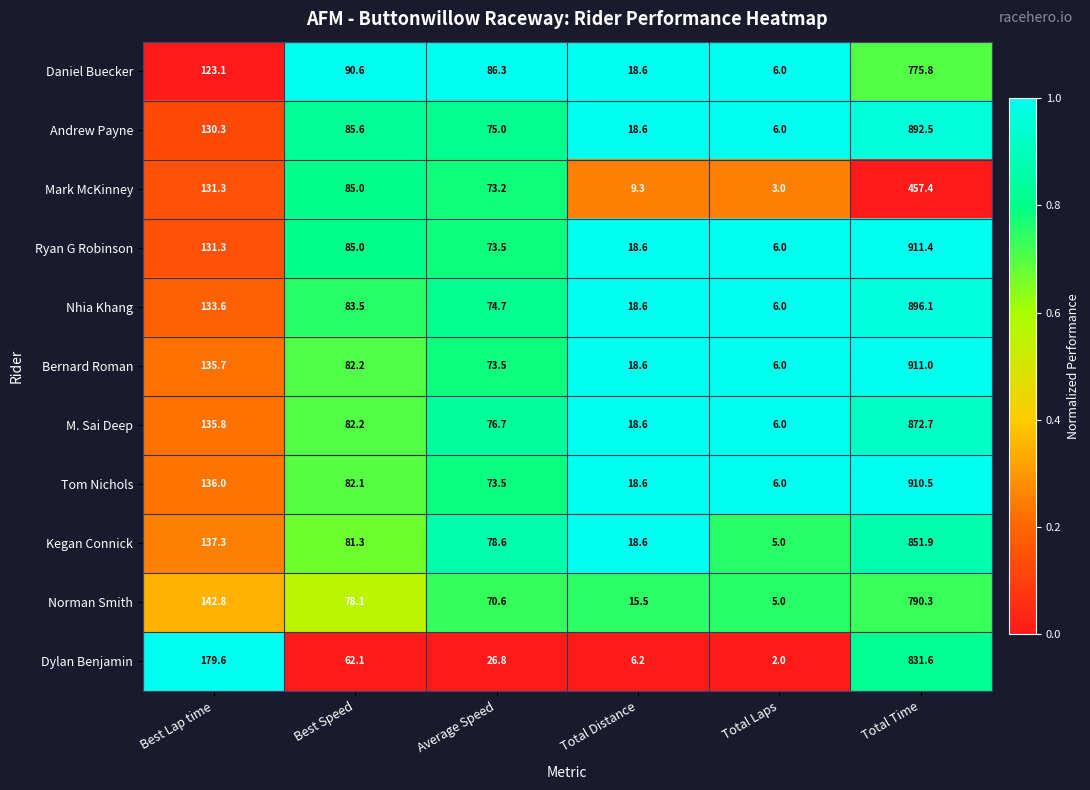

At which label is Nhia Khang closest to 451?

Best Lap time